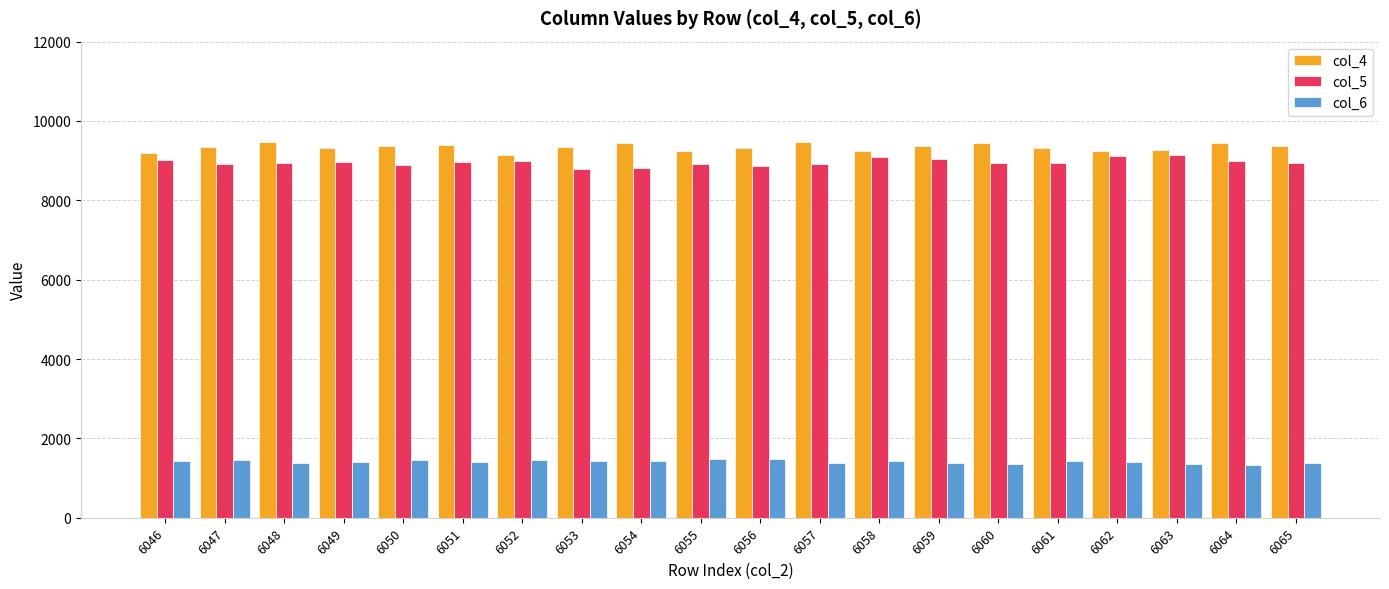

What is the difference between the highest and lowest values at 6053?

7911